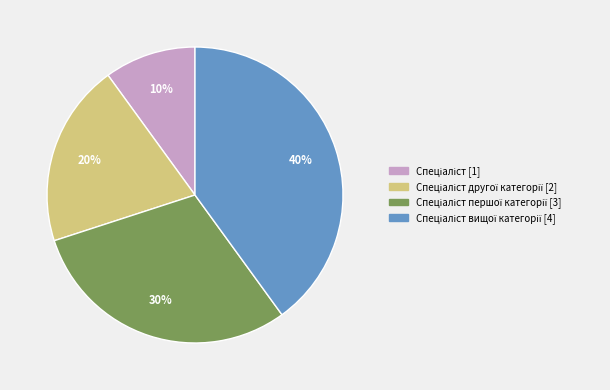

To the nearest percent, what is the difference between the largest and smallest slice percentages?

30%